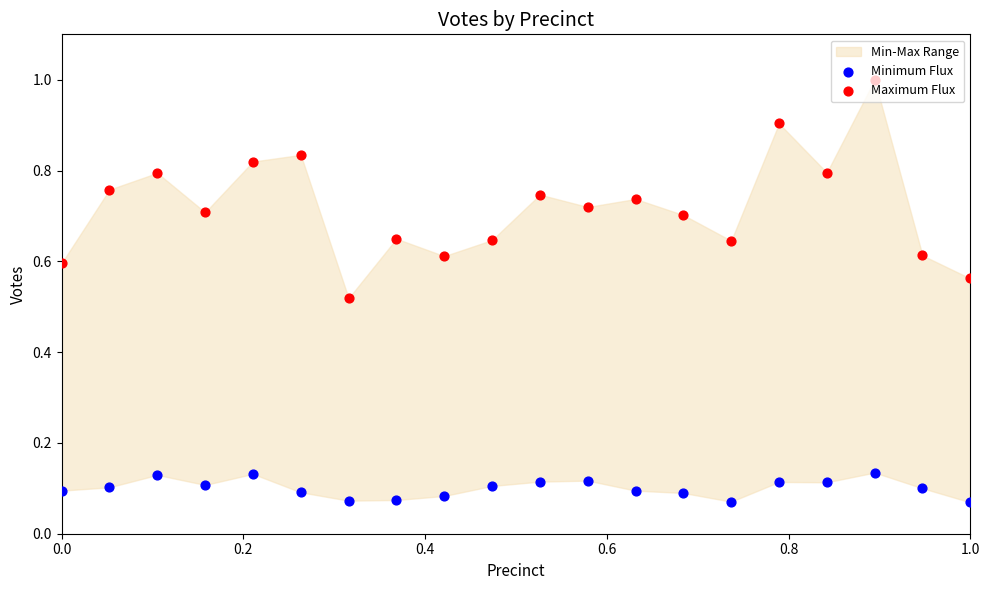

Is the value of Maximum Flux at 0.8 greater than the value of Minimum Flux at 0.2?

Yes